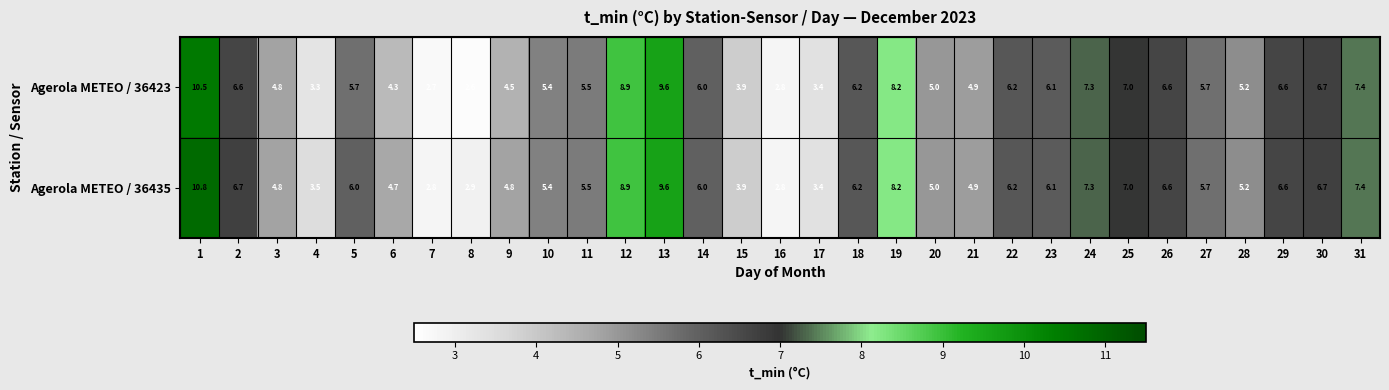

List the series in order of their overall mean, lowest first.

Agerola METEO / 36423, Agerola METEO / 36435